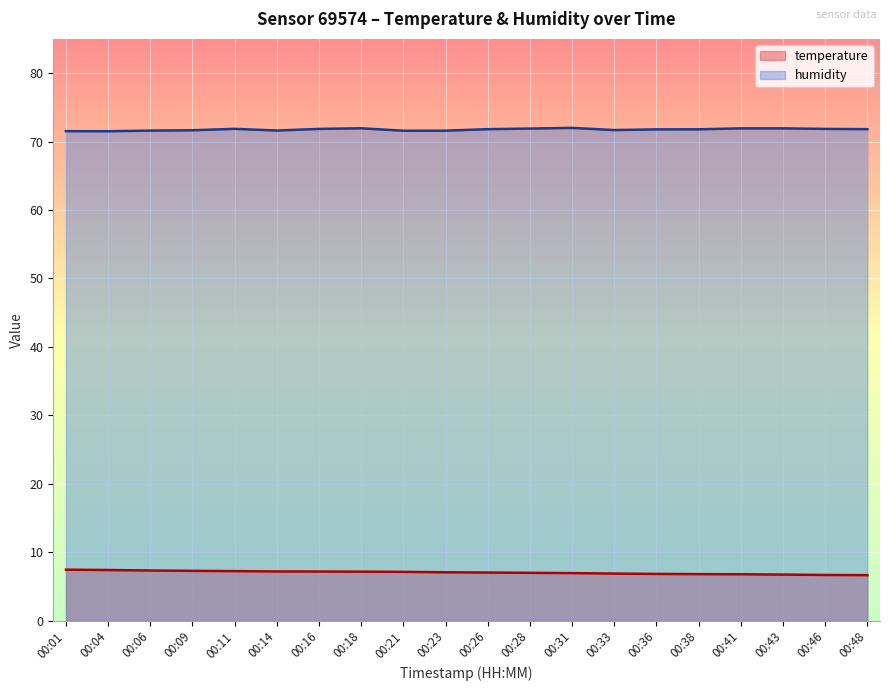

Reading left to right, transcribe all the data shown in this chart.

temperature: 00:01=7.5	00:04=7.4	00:06=7.3	00:09=7.3	00:11=7.2	00:14=7.2	00:16=7.2	00:18=7.2	00:21=7.1	00:23=7.1	00:26=7.0	00:28=7.0	00:31=7.0	00:33=6.9	00:36=6.8	00:38=6.8	00:41=6.8	00:43=6.7	00:46=6.7	00:48=6.7
humidity: 00:01=71.5	00:04=71.5	00:06=71.6	00:09=71.7	00:11=71.9	00:14=71.6	00:16=71.8	00:18=71.9	00:21=71.6	00:23=71.6	00:26=71.8	00:28=71.9	00:31=72.0	00:33=71.7	00:36=71.8	00:38=71.8	00:41=71.9	00:43=71.9	00:46=71.8	00:48=71.8